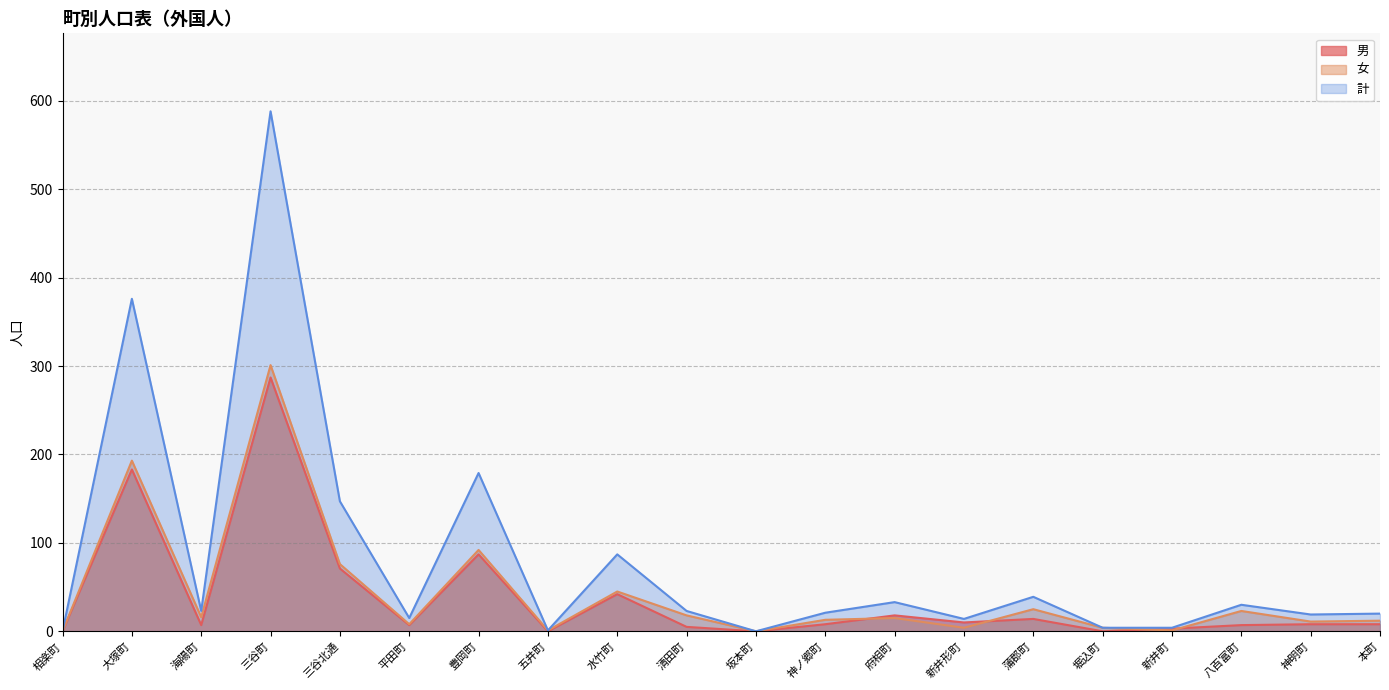

What is the difference between the maximum and minimum values in the 計 series?

588